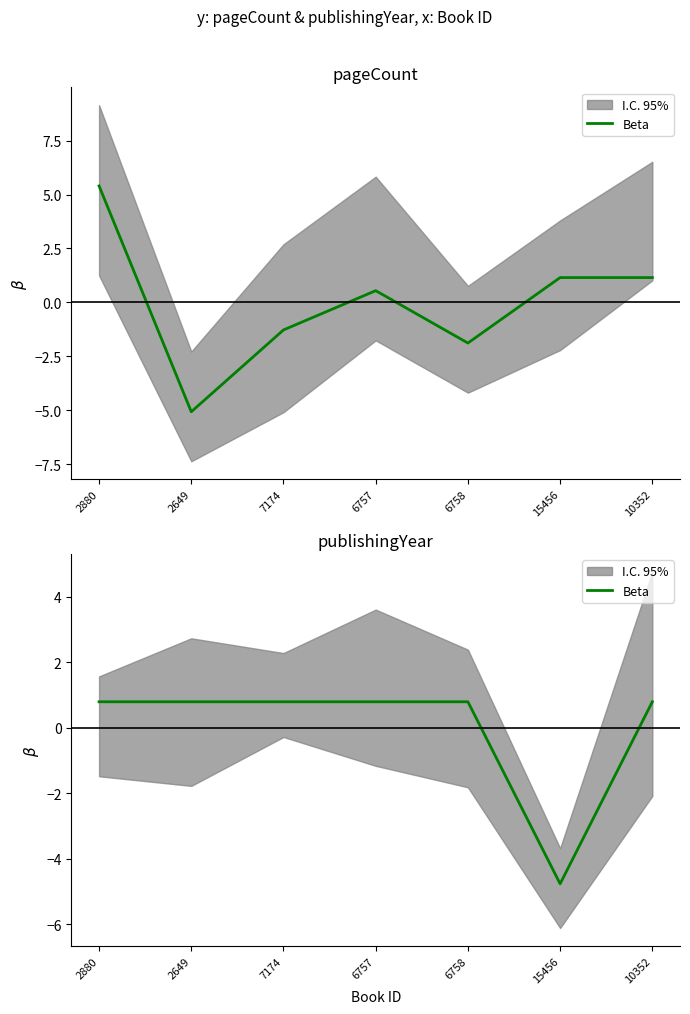

What is the smallest value displayed?

-4.8